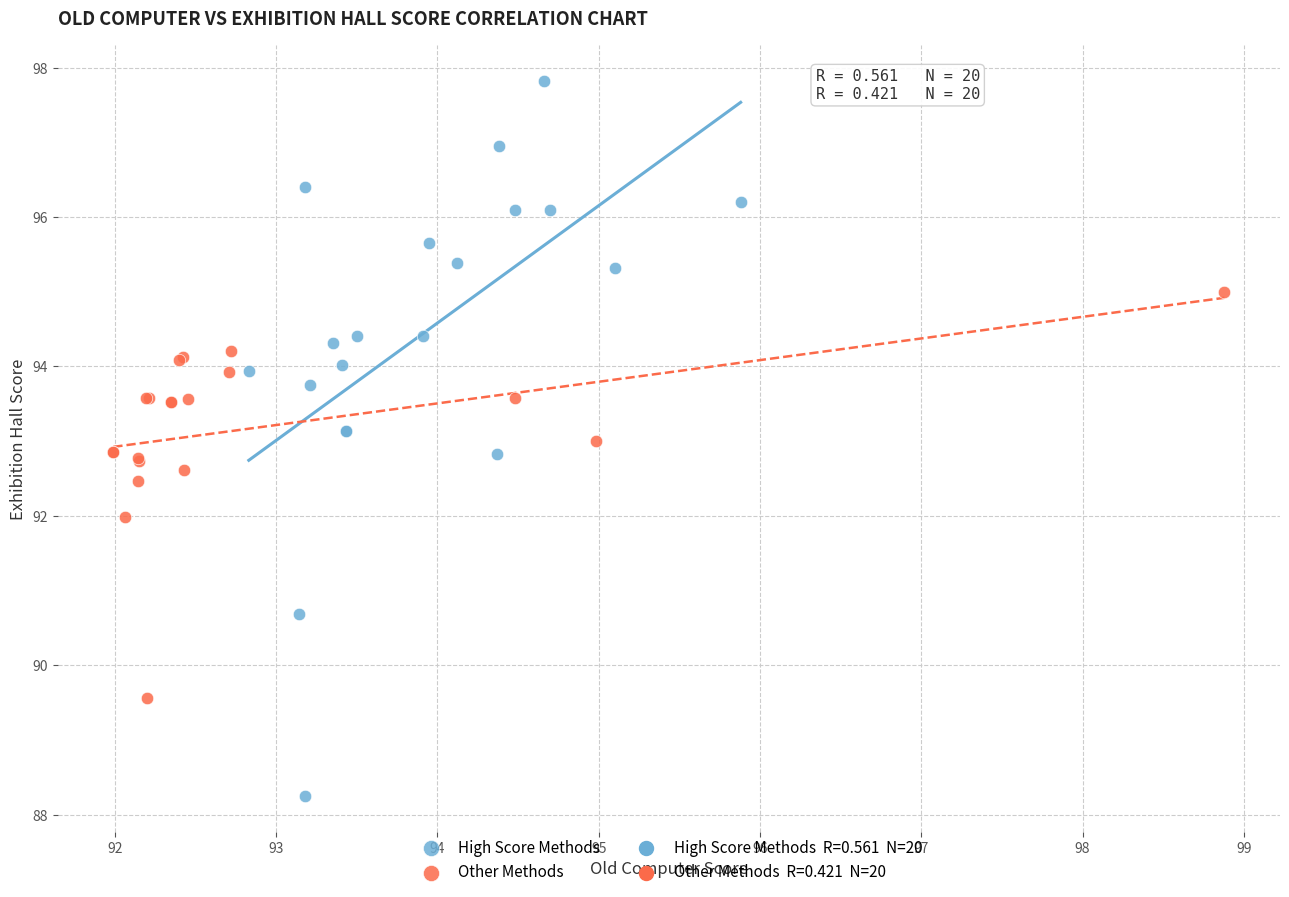

Which series reaches the maximum Y coordinate?

High Score Methods